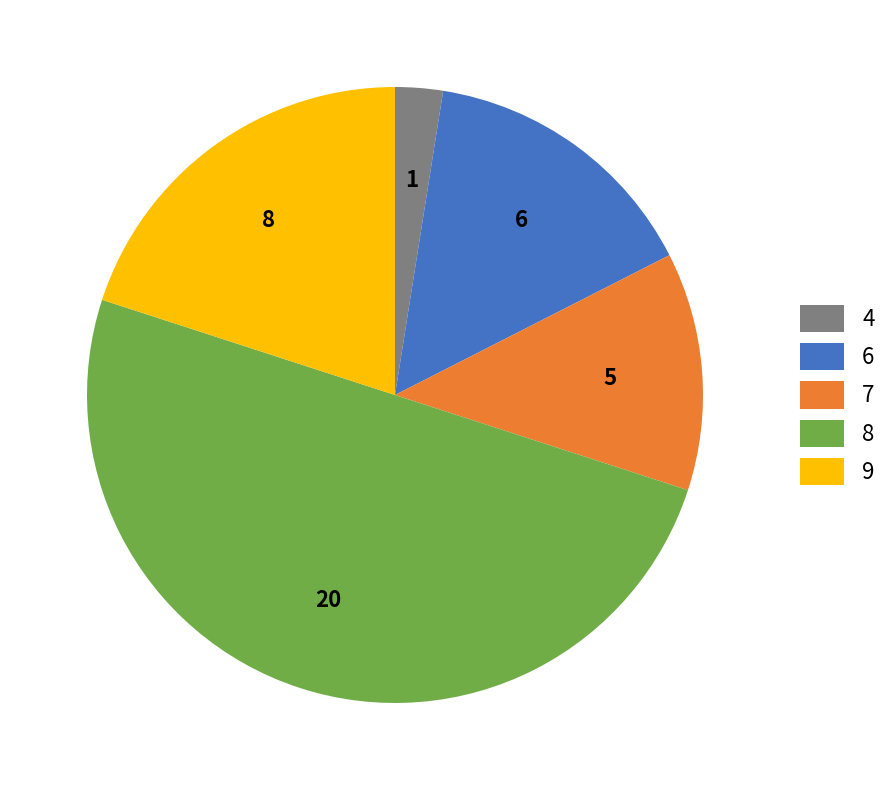

Count the number of slices in the pie.

5